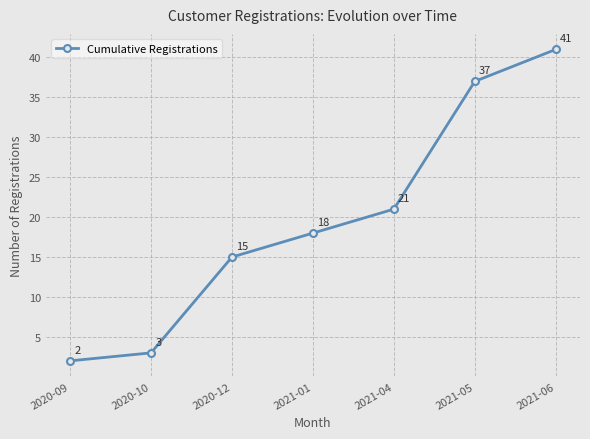

Reading right to left, what are all the values shown in this chart?

2021-06=41	2021-05=37	2021-04=21	2021-01=18	2020-12=15	2020-10=3	2020-09=2